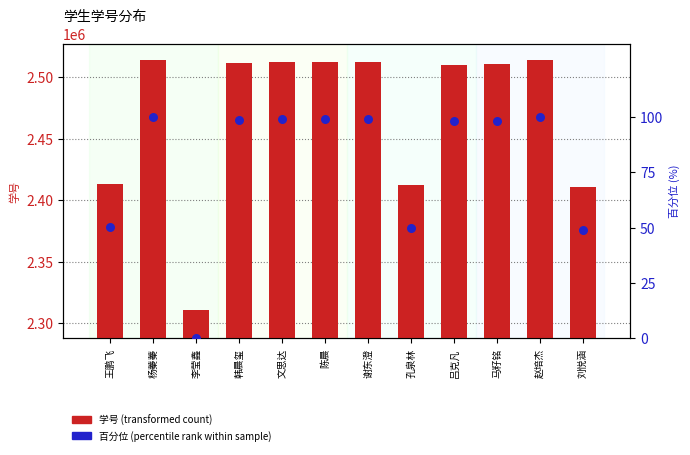

Which series has the largest Y range (max minus min)?

学号 (transformed count)